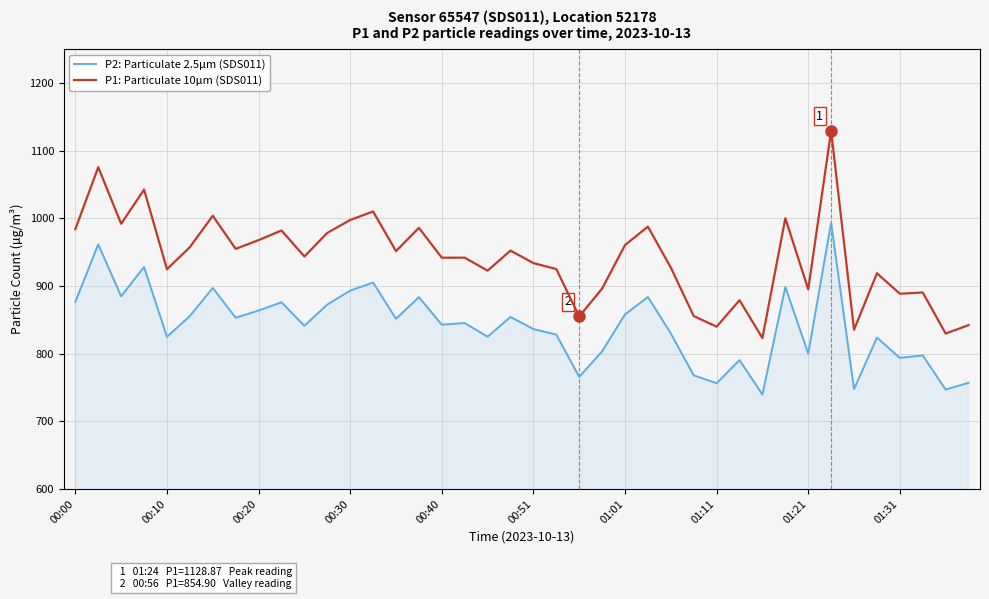

Rank the series by their average value, from highest to lowest.

P1: Particulate 10µm (SDS011), P2: Particulate 2.5µm (SDS011)